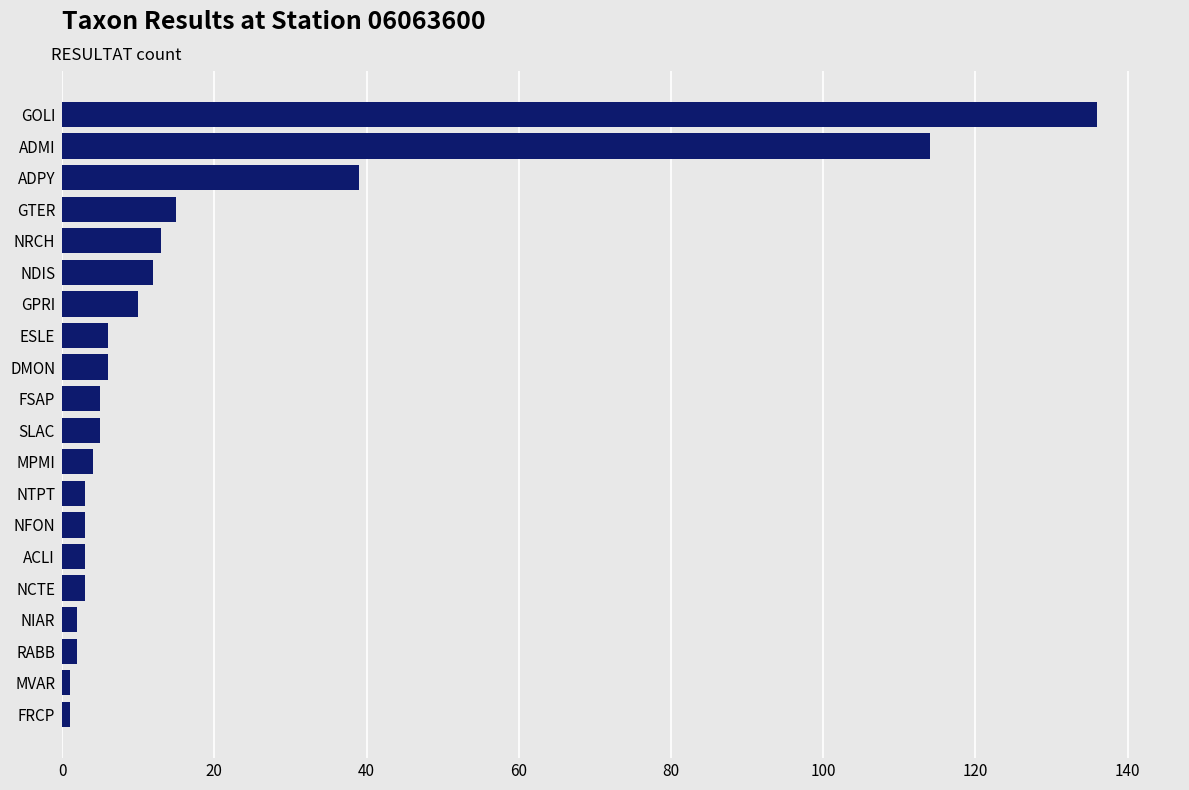

What position from the bottom is ADPY?

18